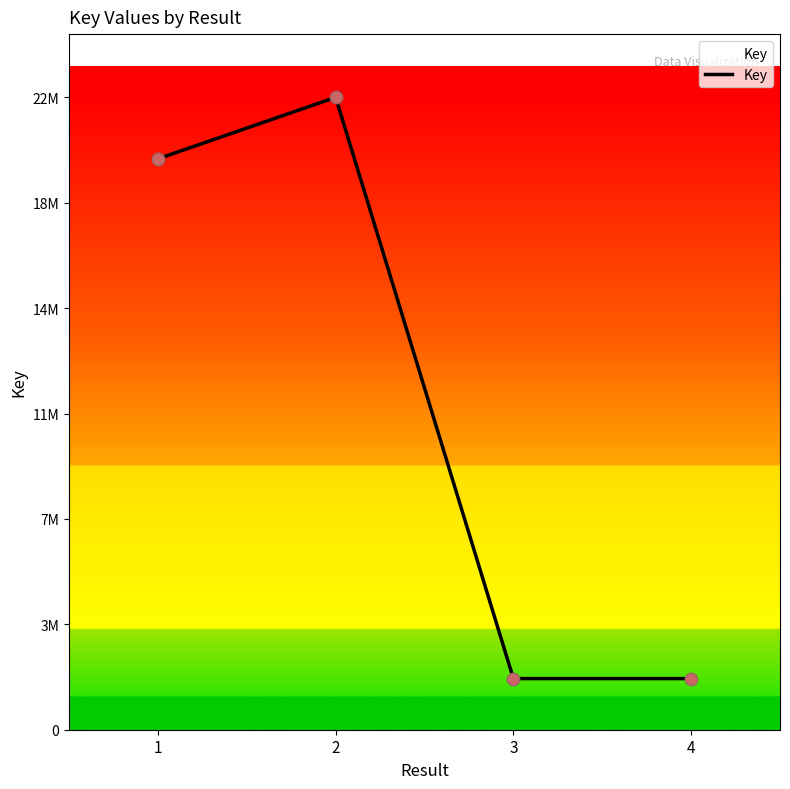

Which has a higher value, 3 or 1?

1